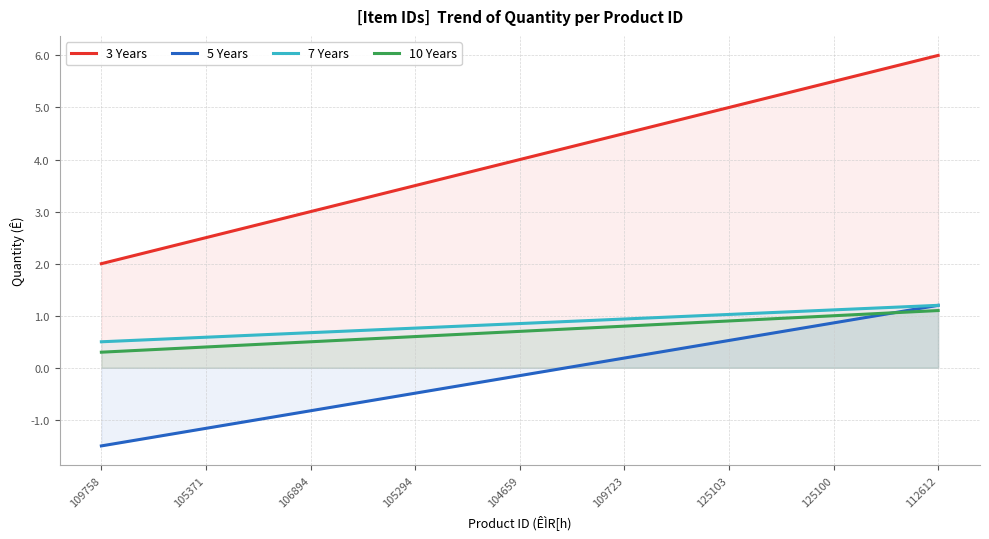

At how many categories does at least one series exceed 5?

2